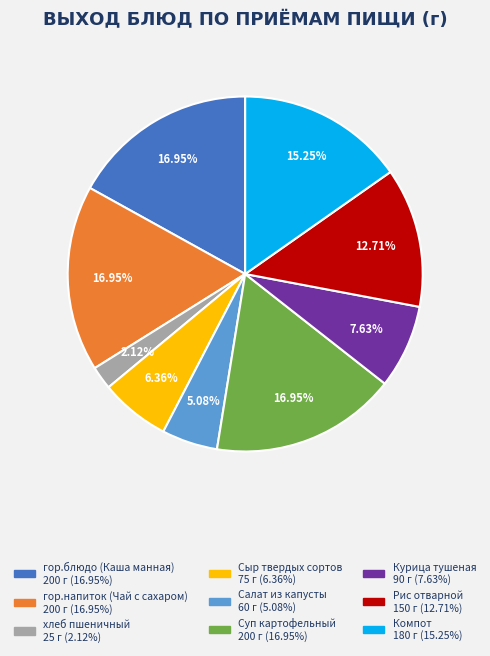

To the nearest percent, what percentage of the pie is Курица тушеная?

8%